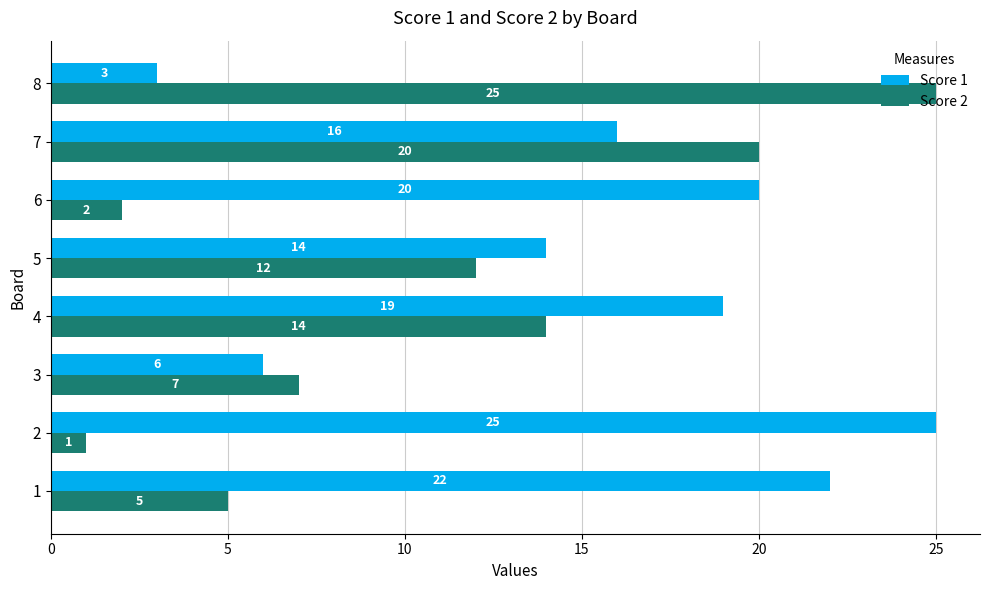

How many distinct data groups are displayed?

2